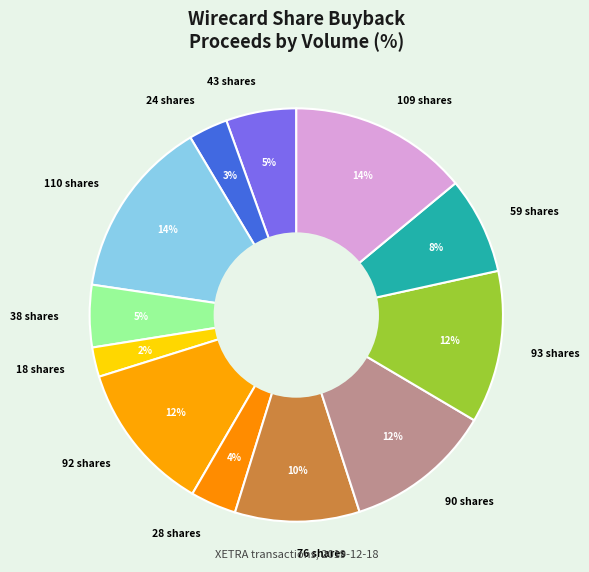

To the nearest percent, what is the average slice percentage?

8%